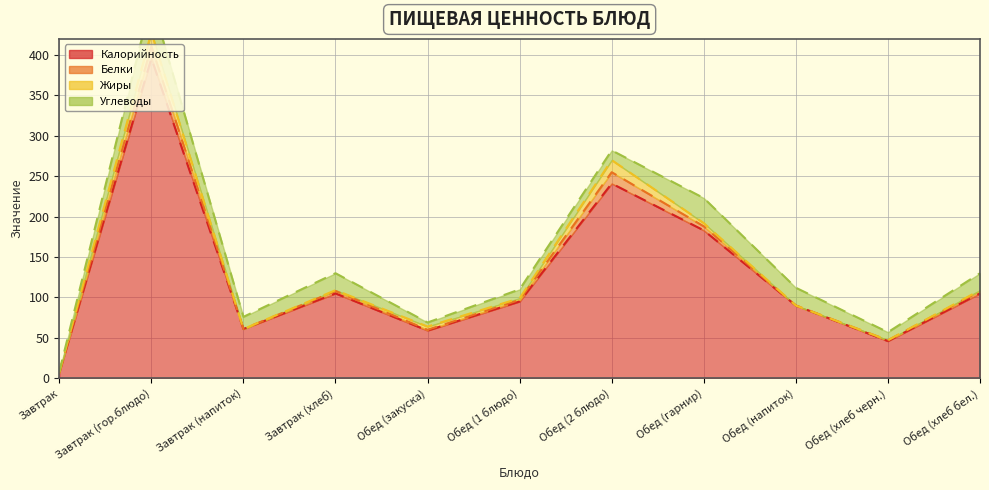

How many values in the Белки series exceed 2?

5